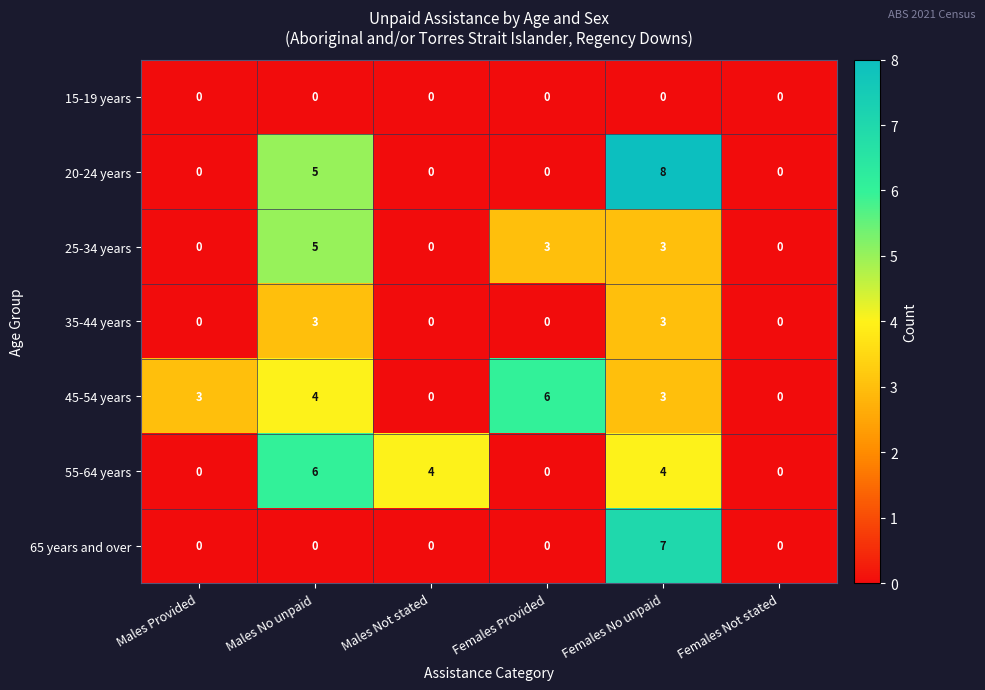

The value of 35-44 years at Males No unpaid is 3. True or false?

True